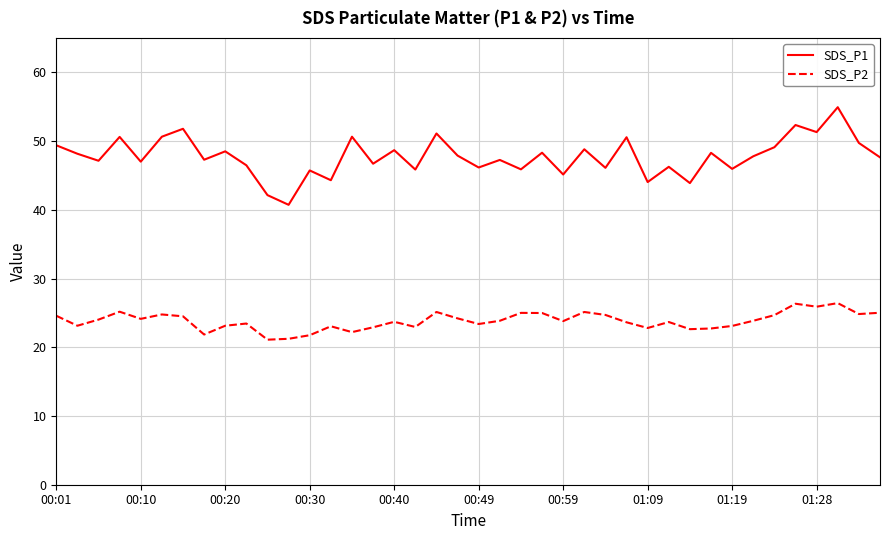

Does the chart have visible grid lines?

Yes